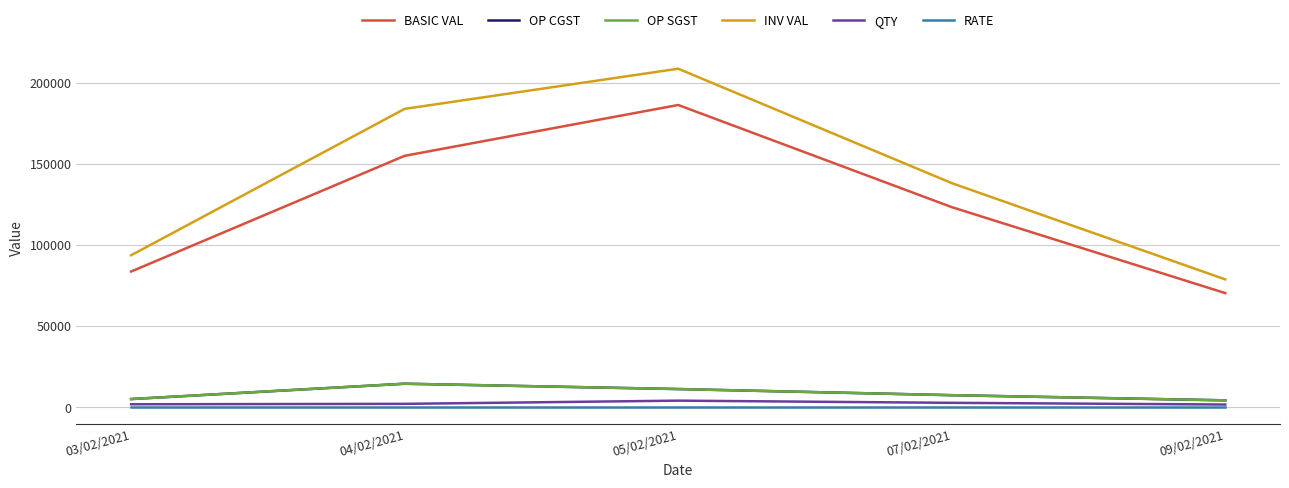

What is the smallest value displayed?

59.9